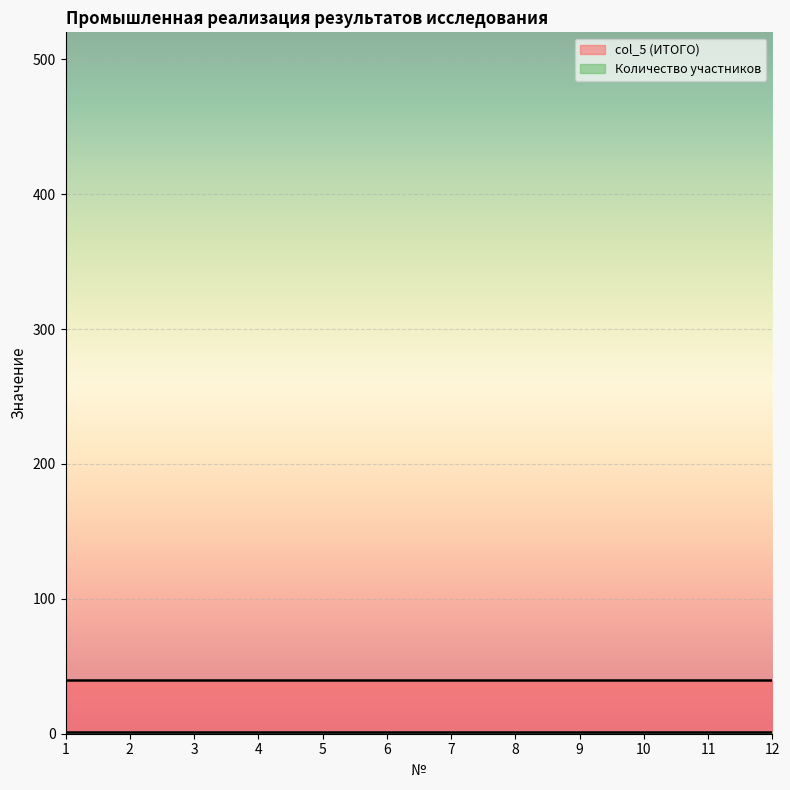

List the series in order of their peak value, lowest first.

Количество участников, col_5 (ИТОГО)